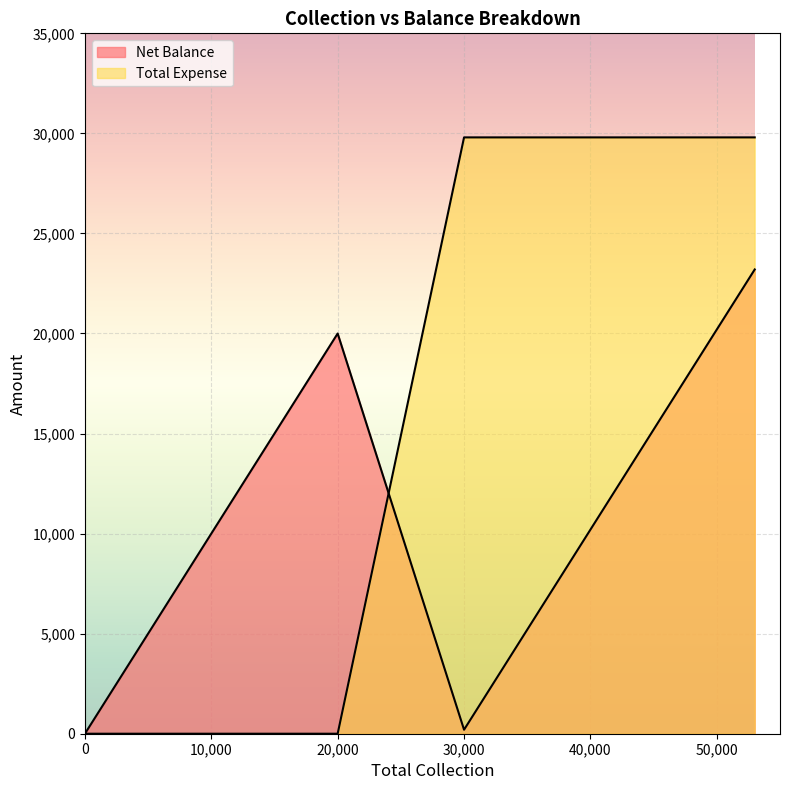

How many lines are shown in the chart?

2